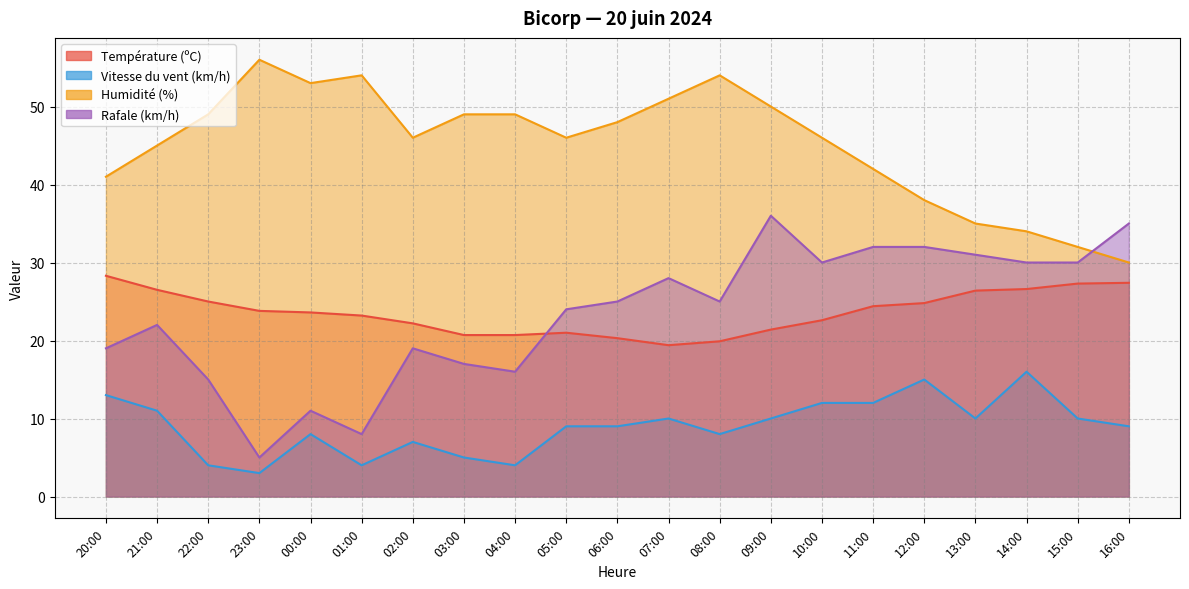

Where does the Humidité (%) series first go above 46?

22:00